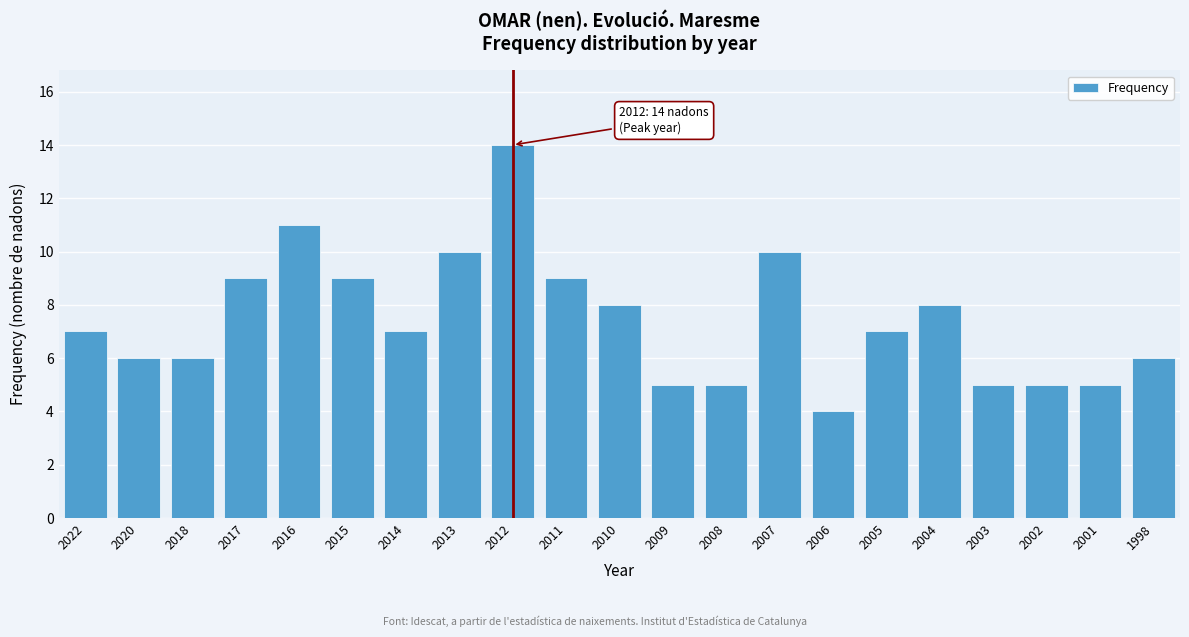

Reading left to right, extract all data points from this chart.

2022=7	2020=6	2018=6	2017=9	2016=11	2015=9	2014=7	2013=10	2012=14	2011=9	2010=8	2009=5	2008=5	2007=10	2006=4	2005=7	2004=8	2003=5	2002=5	2001=5	1998=6